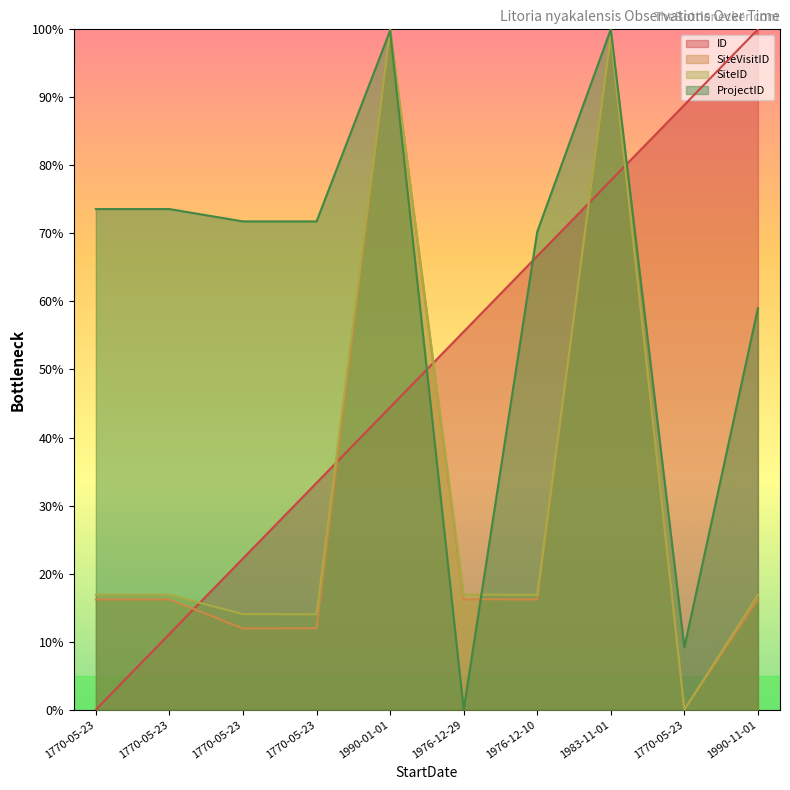

The value of SiteID at 1770-05-23 is 14.0. True or false?

True